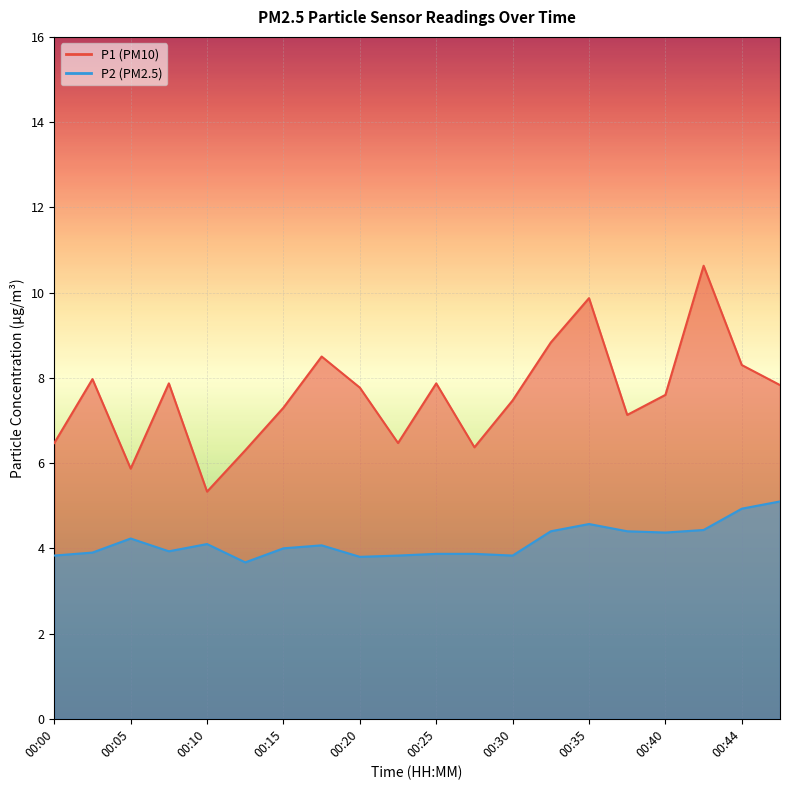

How many distinct data groups are displayed?

2